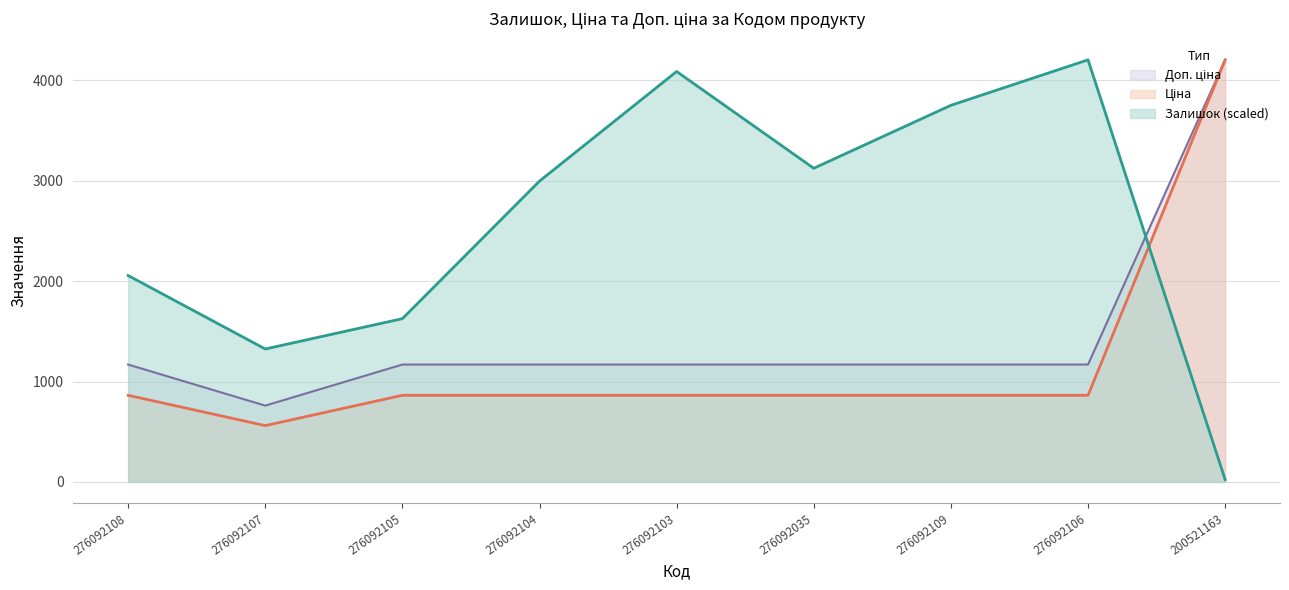

Rank the series by their average value, from highest to lowest.

Залишок, Доп. ціна, Ціна